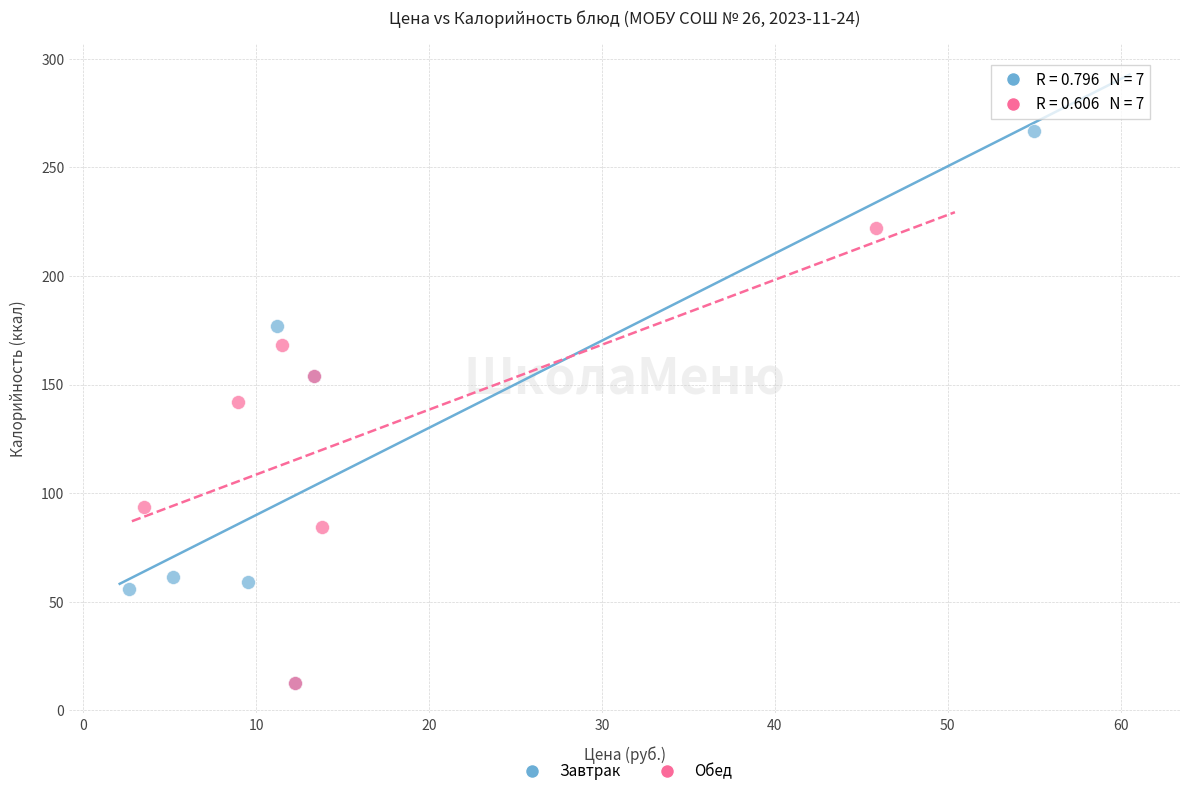

Which series reaches the maximum Y coordinate?

Завтрак